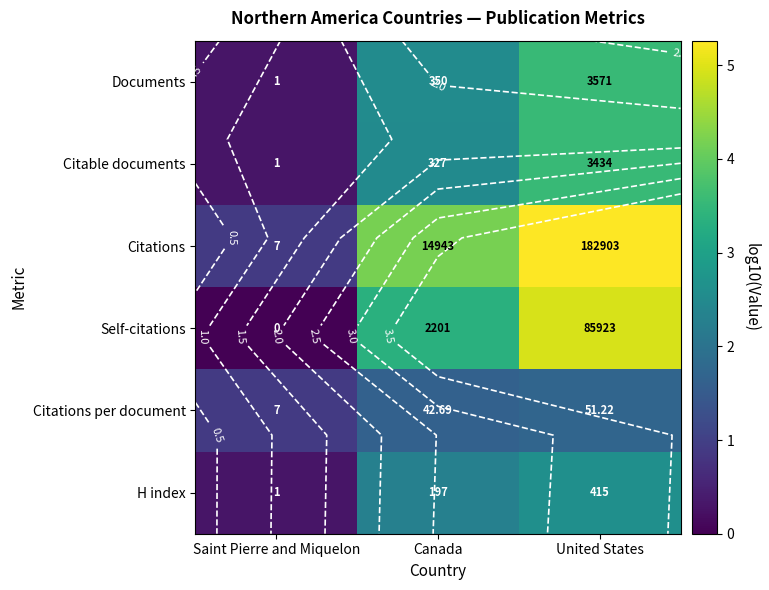

The value of Citations at Canada is 1.8. True or false?

False